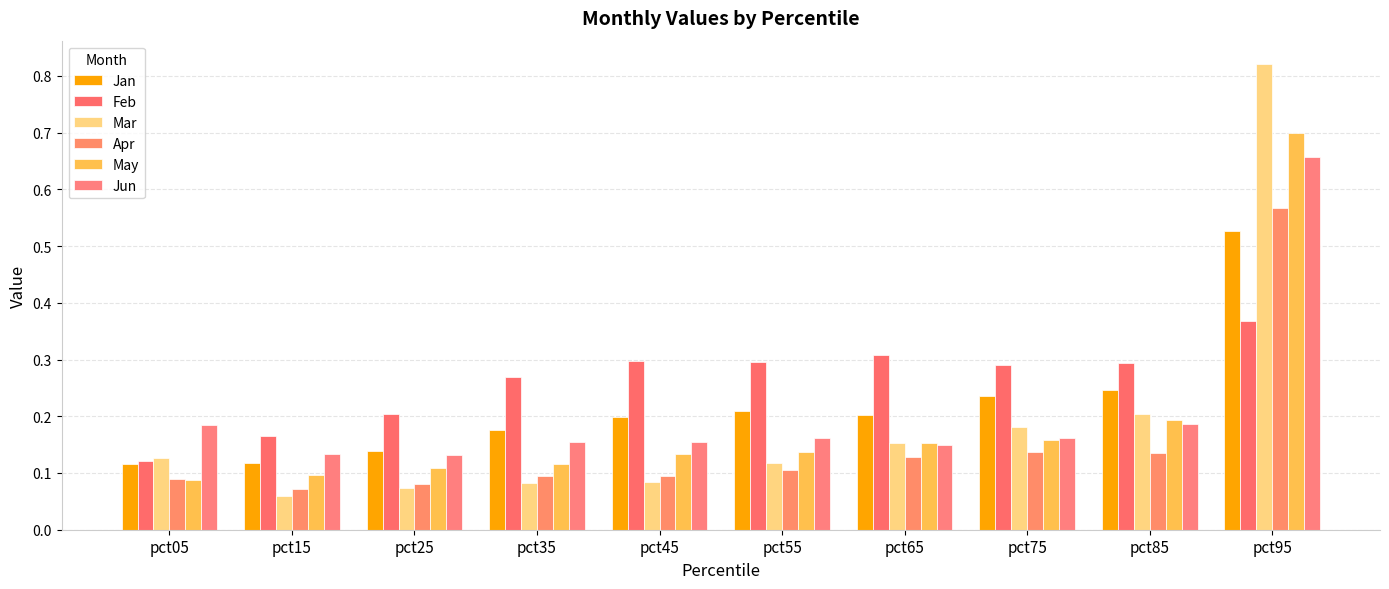

What are all the series names shown in the legend?

Jan, Feb, Mar, Apr, May, Jun